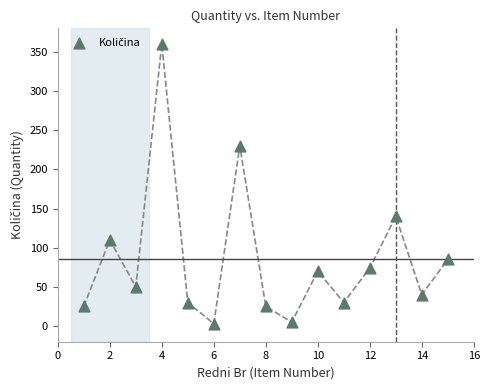

What is the range of X values (max minus min)?

14